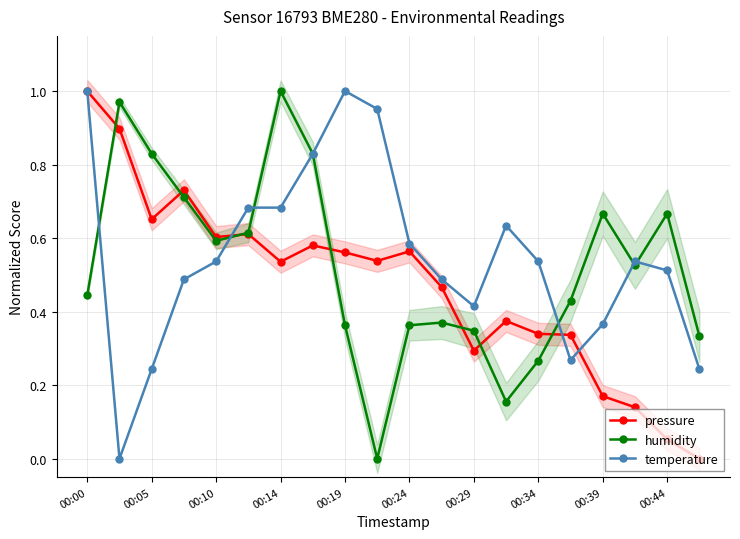

The value of humidity at 00:24 is 0.2. True or false?

False